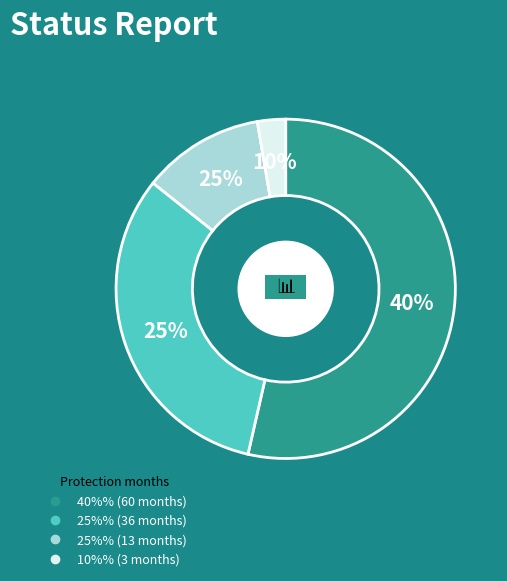

What percentage is the 13 slice, to the nearest percent?

12%